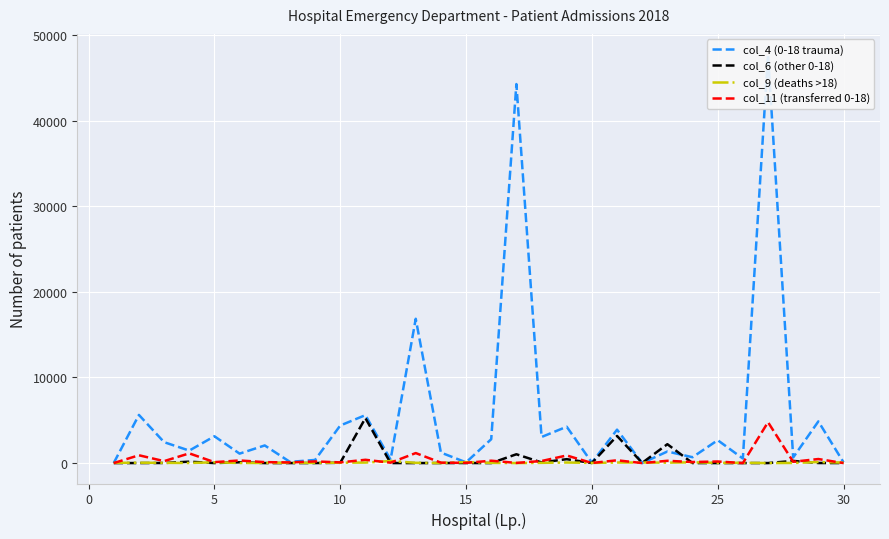

The col_11 (transferred 0-18) series shows 10 at 20. True or false?

True